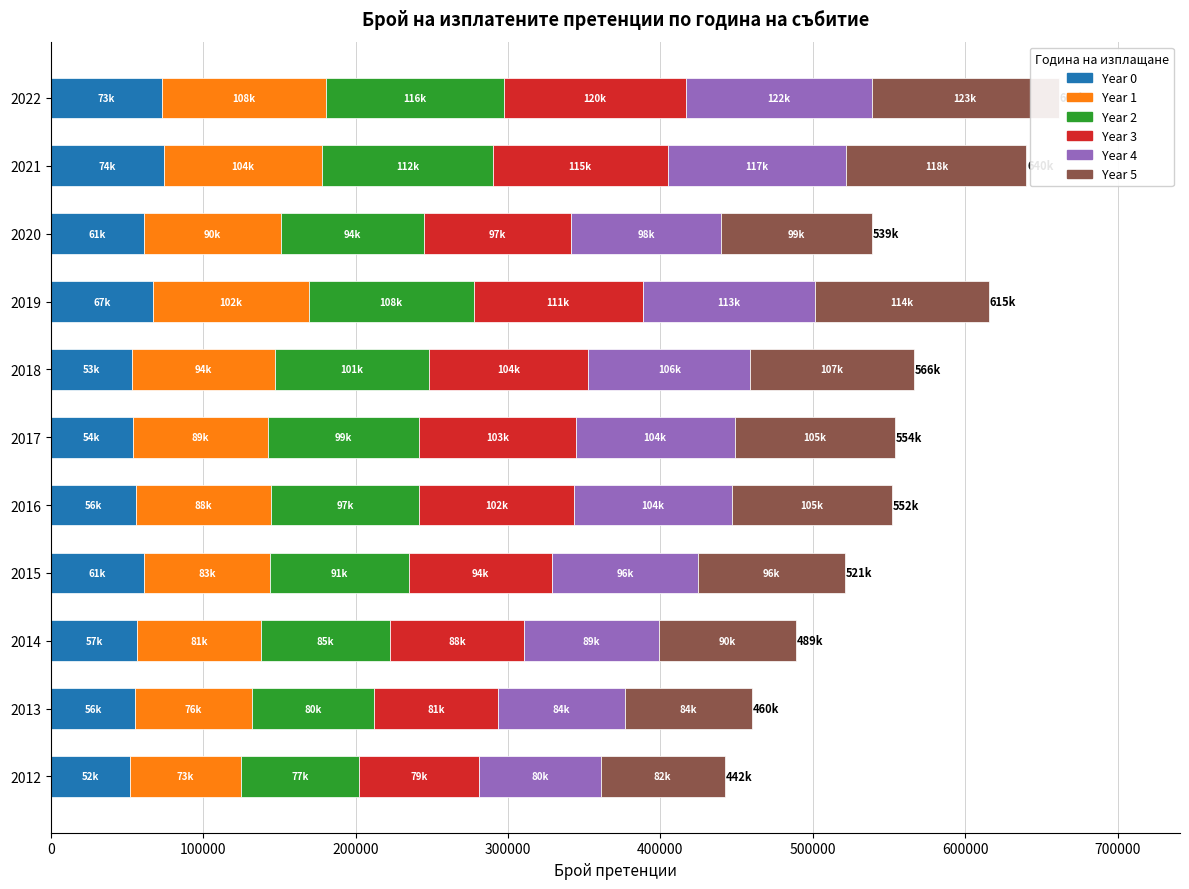

What is the approximate value of Year 1 at 2013?

76313.3